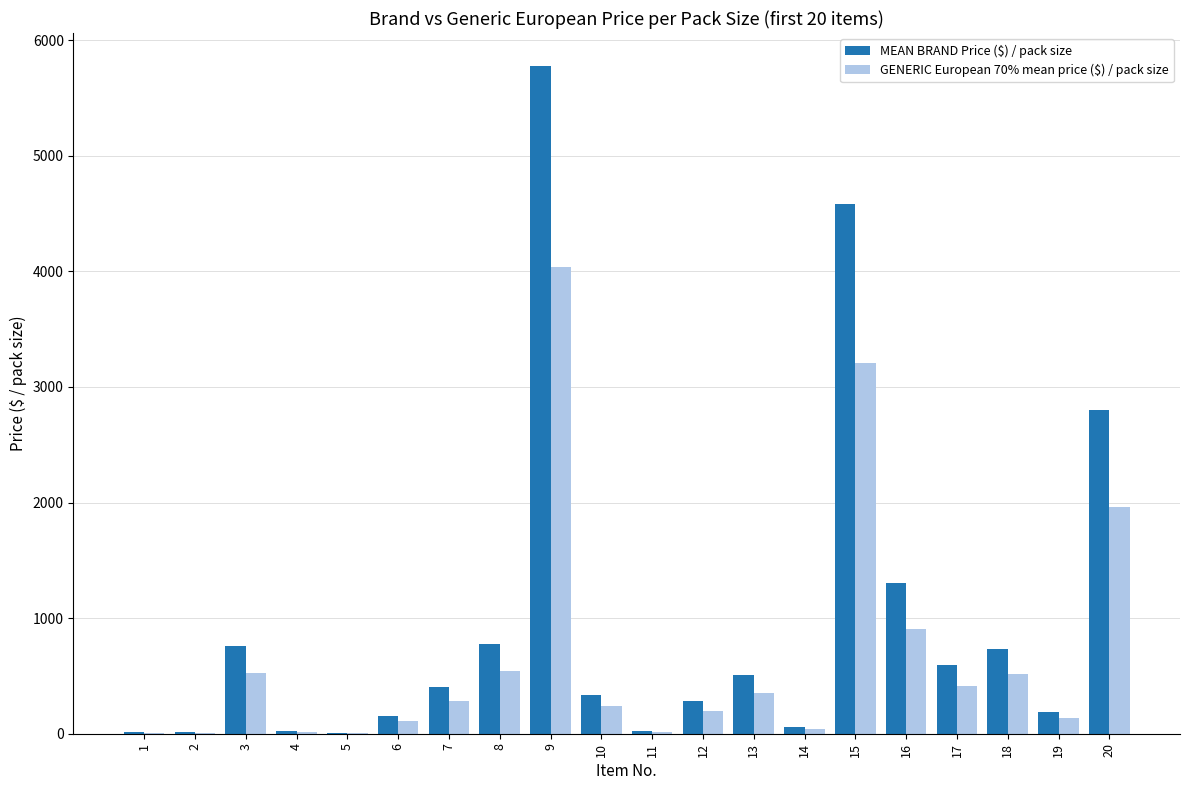

Which series has the largest range (max minus min)?

MEAN BRAND Price ($) / pack size